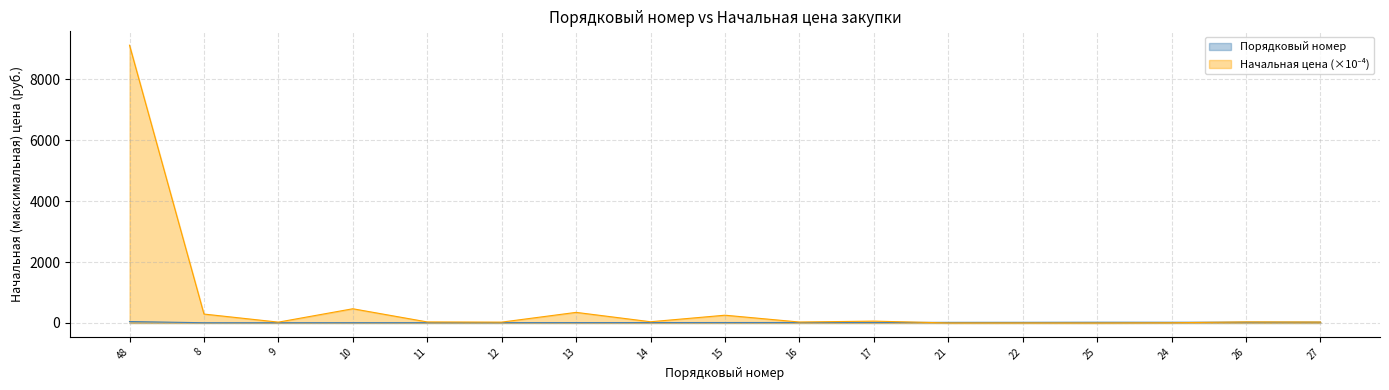

Is the value of Начальная цена at 14 greater than the value of Порядковый номер at 16?

Yes